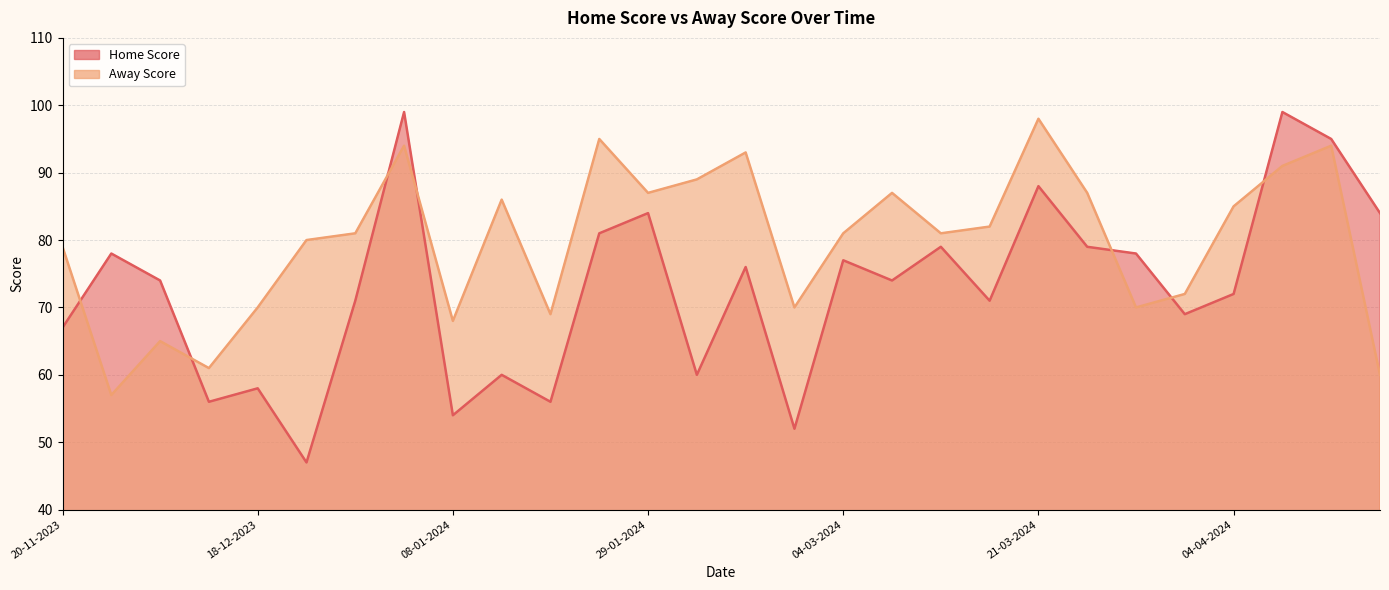

The value of Home Score at 04-04-2024 is 72. True or false?

True